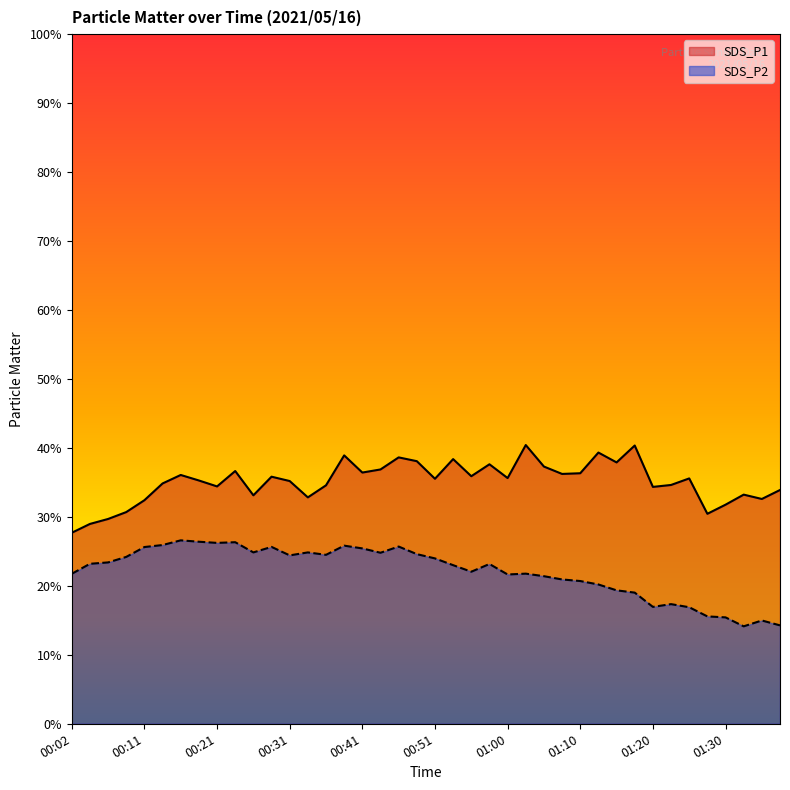

True or false: SDS_P1 and SDS_P2 intersect in this chart.

False